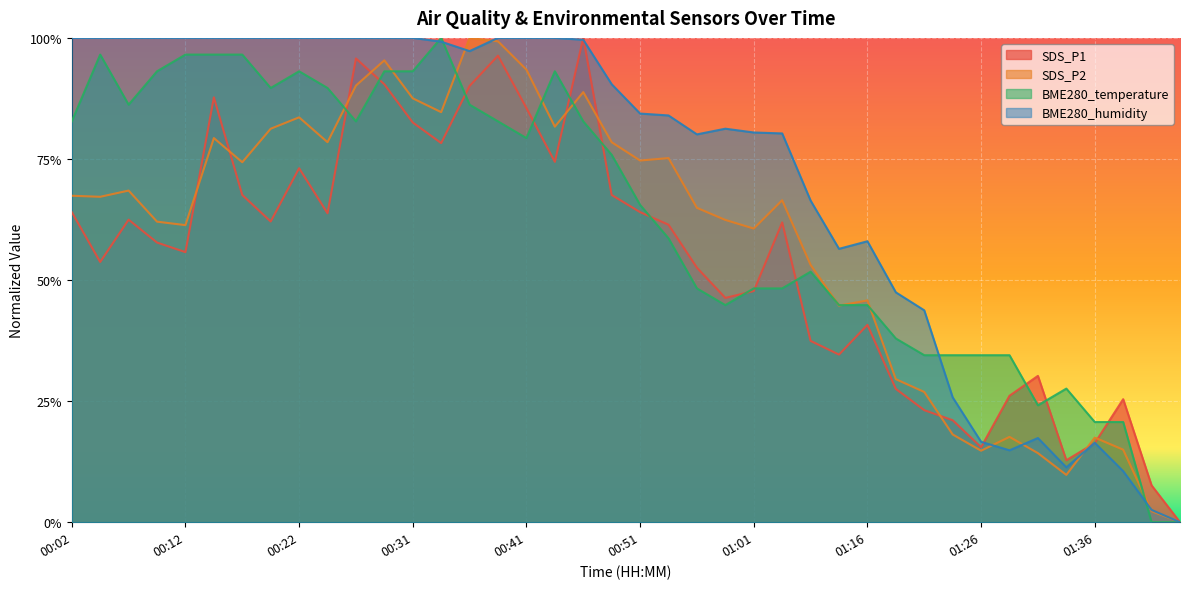

What is the difference between the second highest and minimum values in the SDS_P2 series?

1.0